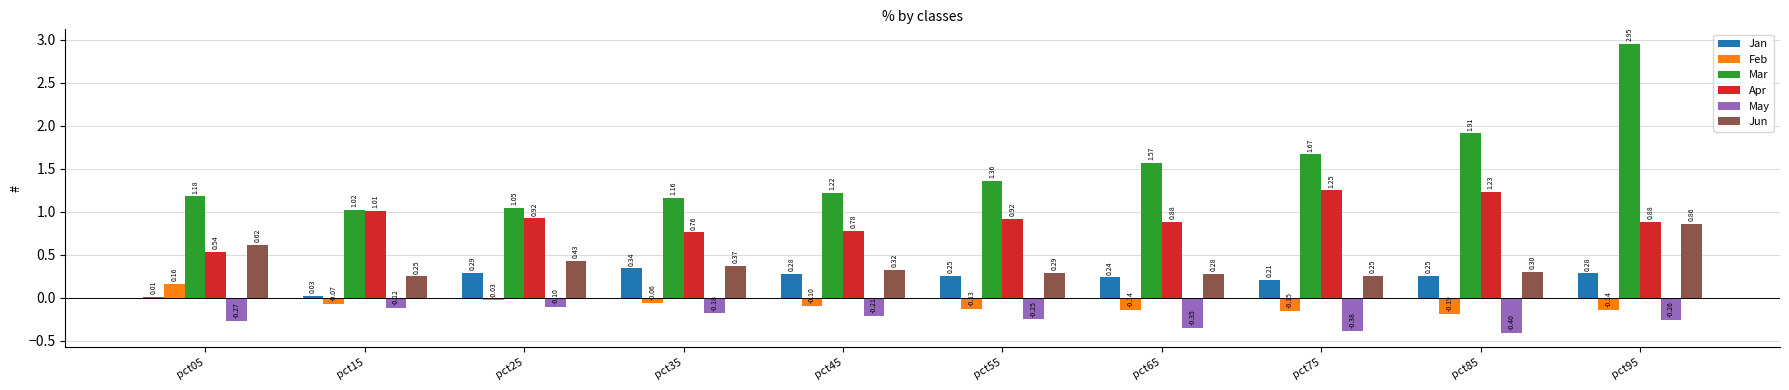

Which series has the largest total across all categories?

Mar